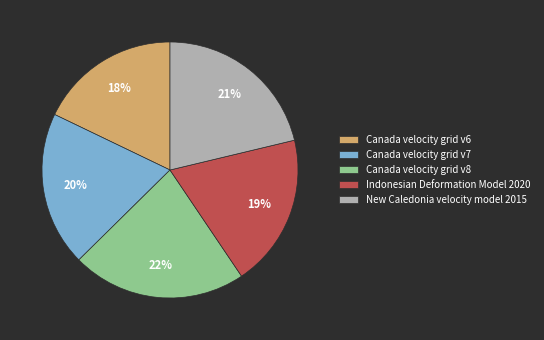

Does New Caledonia velocity model 2015 account for over 50% of the chart?

No